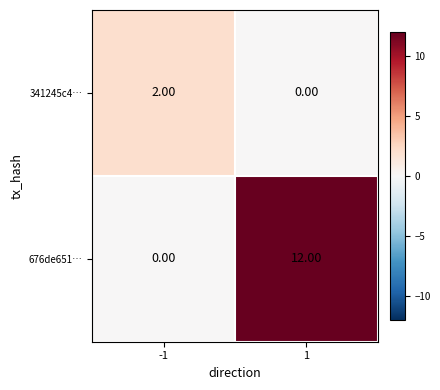

Which series changed the most between -1 and 1?

676de651…